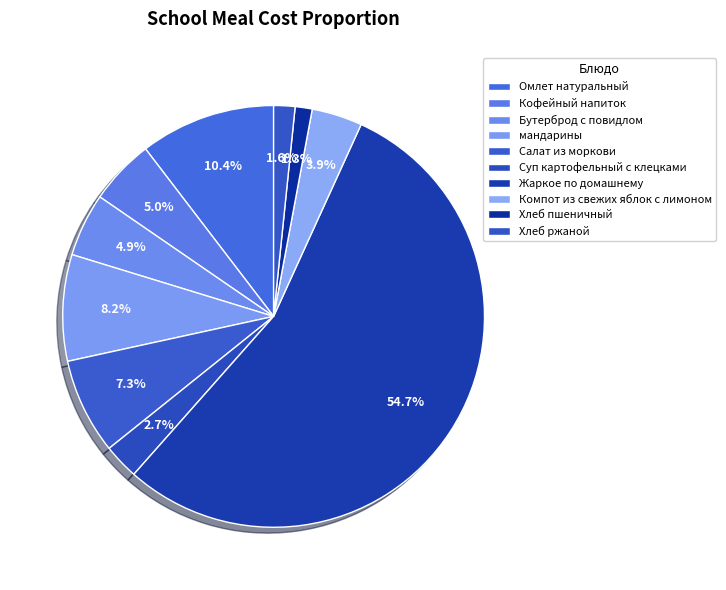

What is the total percentage of Хлеб ржаной and Компот из свежих яблок с лимоном?

5.5%